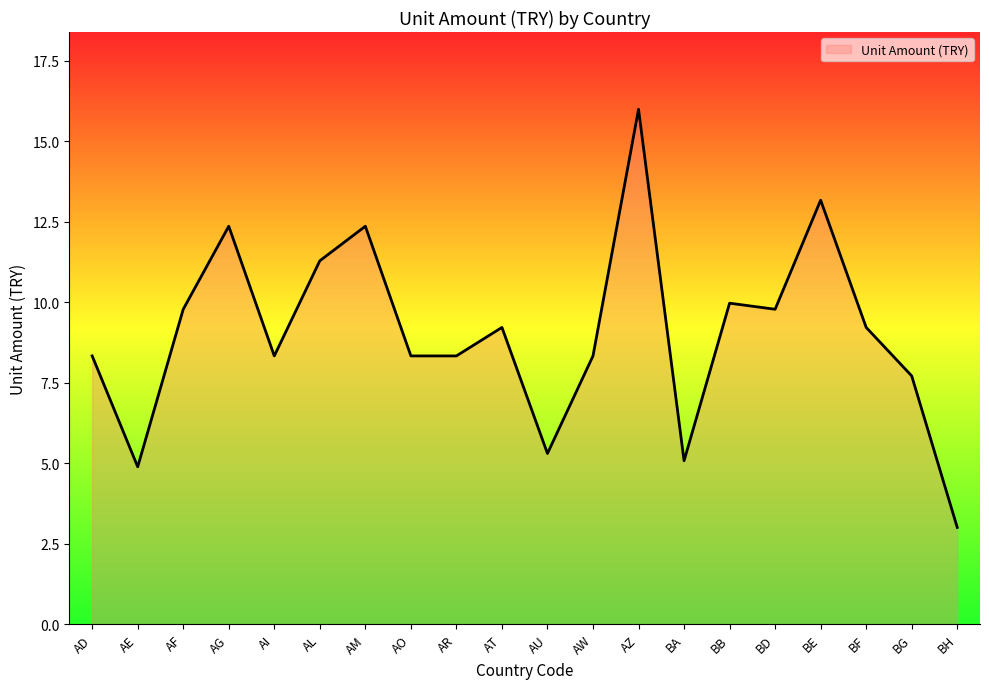

What position from the left is AE?

2